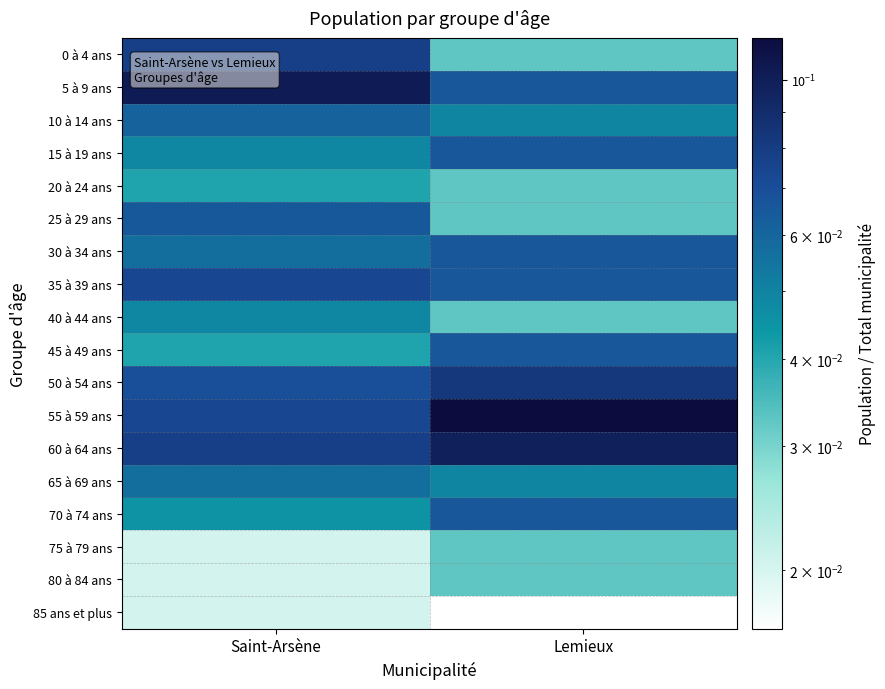

Which label corresponds to the largest value in the chart?

Lemieux